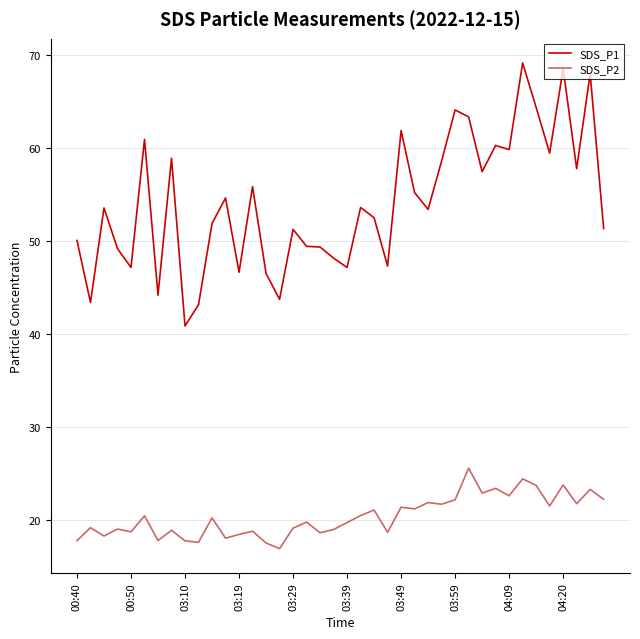

Which series has the widest spread of values?

SDS_P1